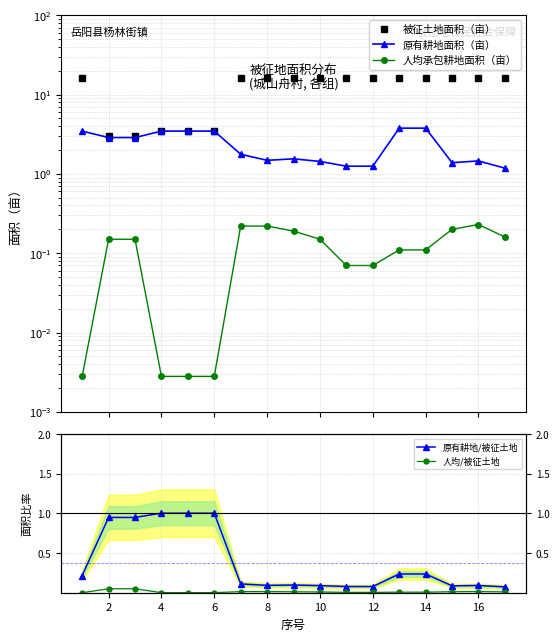

True or false: 人均/被征土地 and 被征土地面积（亩） cross at least once.

False